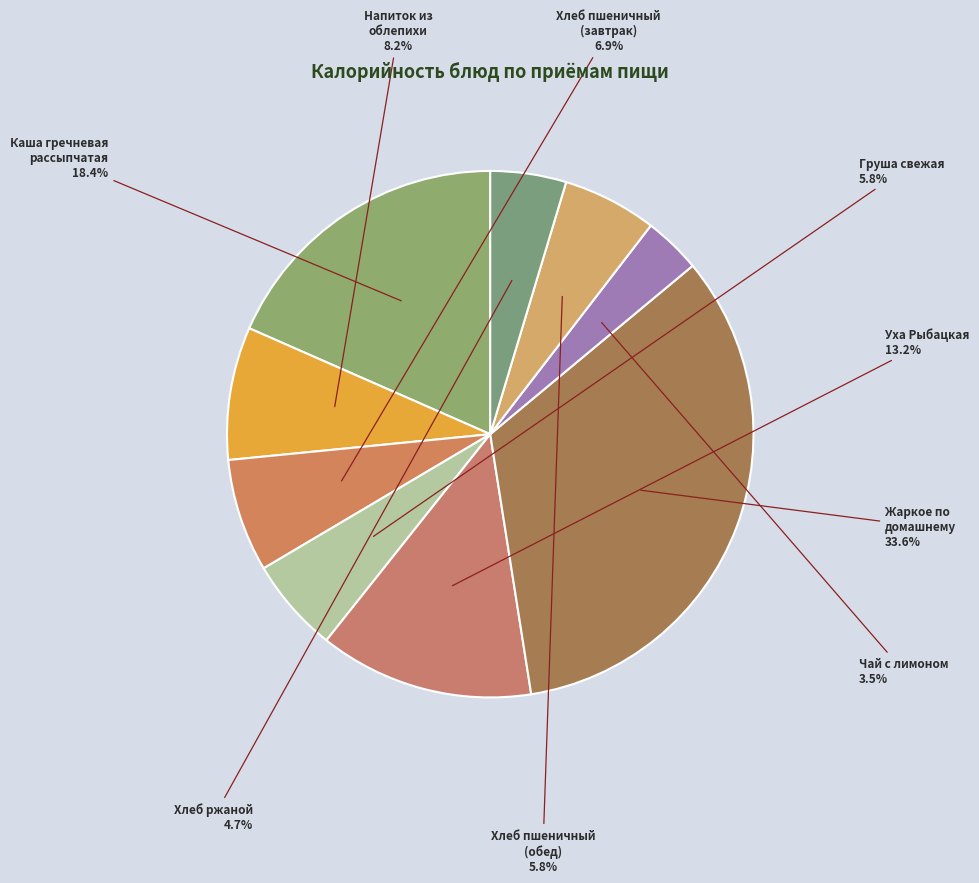

Which has a higher value, Хлеб пшеничный (обед) or Хлеб ржаной?

Хлеб пшеничный (обед)